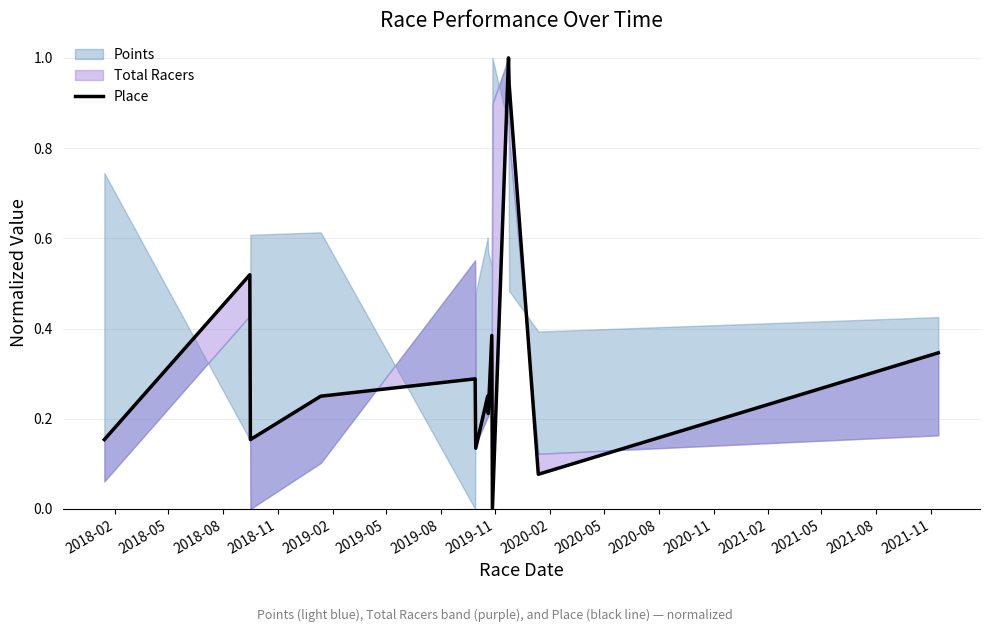

True or false: the data shows 0.2 at 2019-05.

False